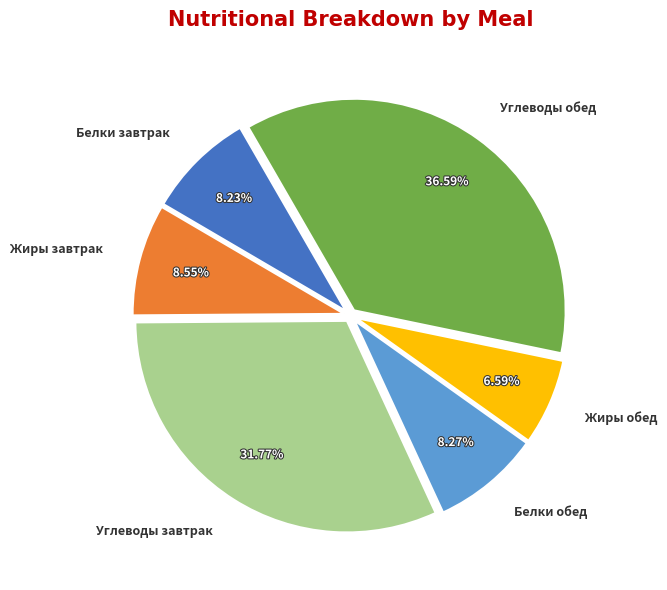

Which category has the biggest portion of the pie?

Углеводы обед